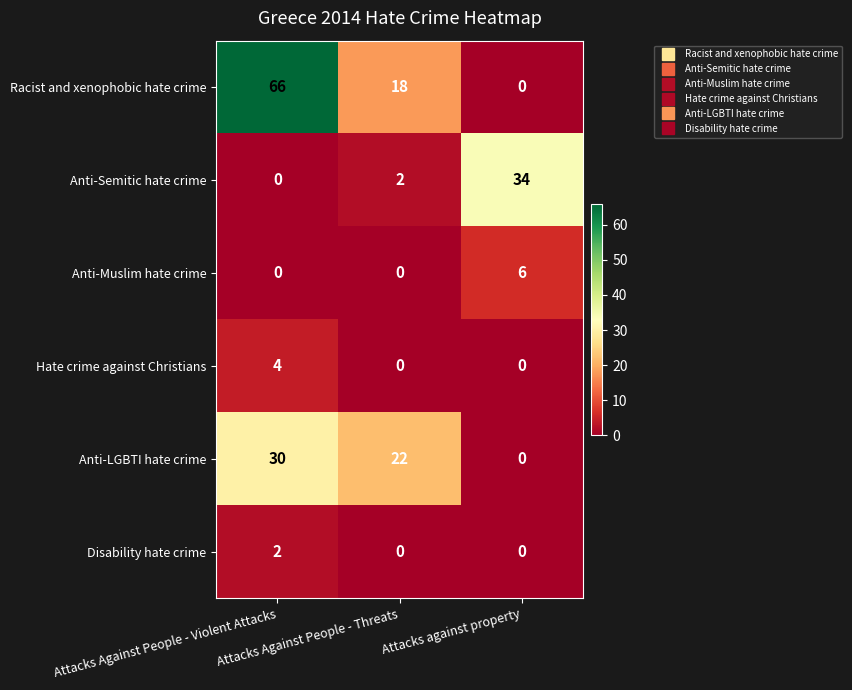

Rank the series by their maximum value, from lowest to highest.

Disability hate crime, Hate crime against Christians, Anti-Muslim hate crime, Anti-LGBTI hate crime, Anti-Semitic hate crime, Racist and xenophobic hate crime